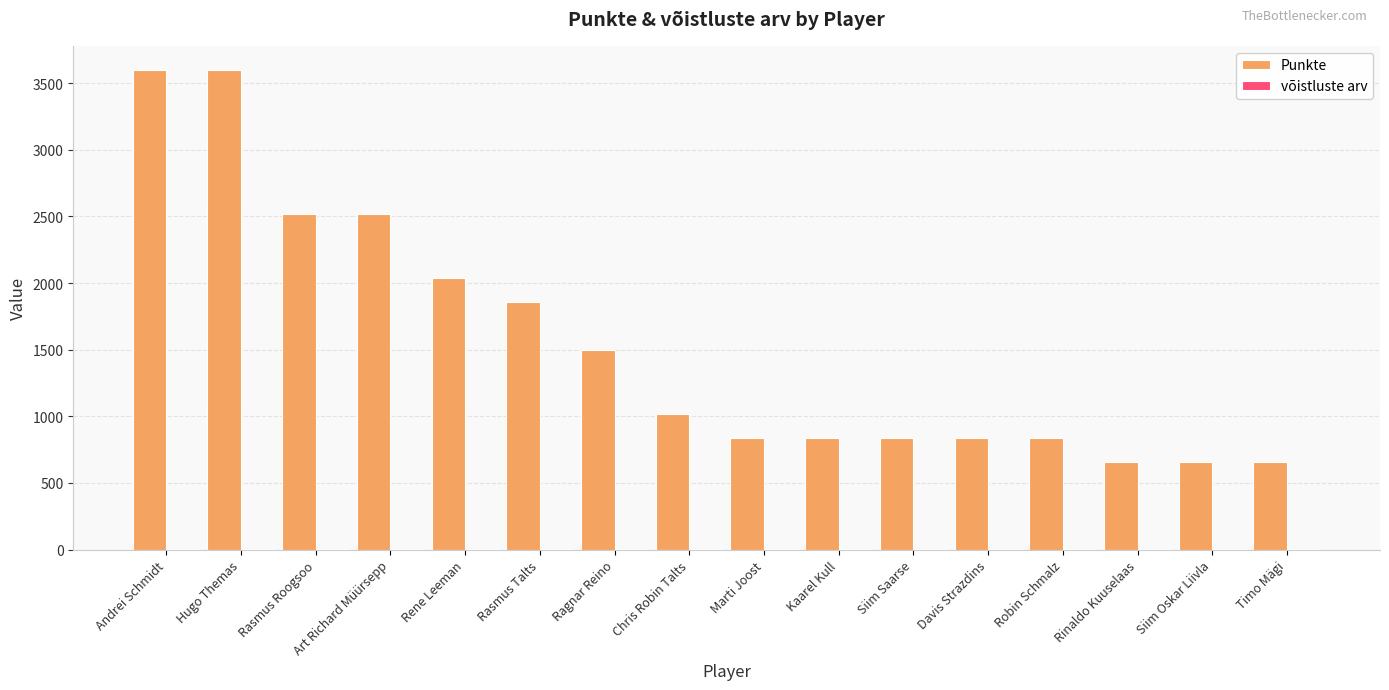

Which series has the largest total across all categories?

Punkte